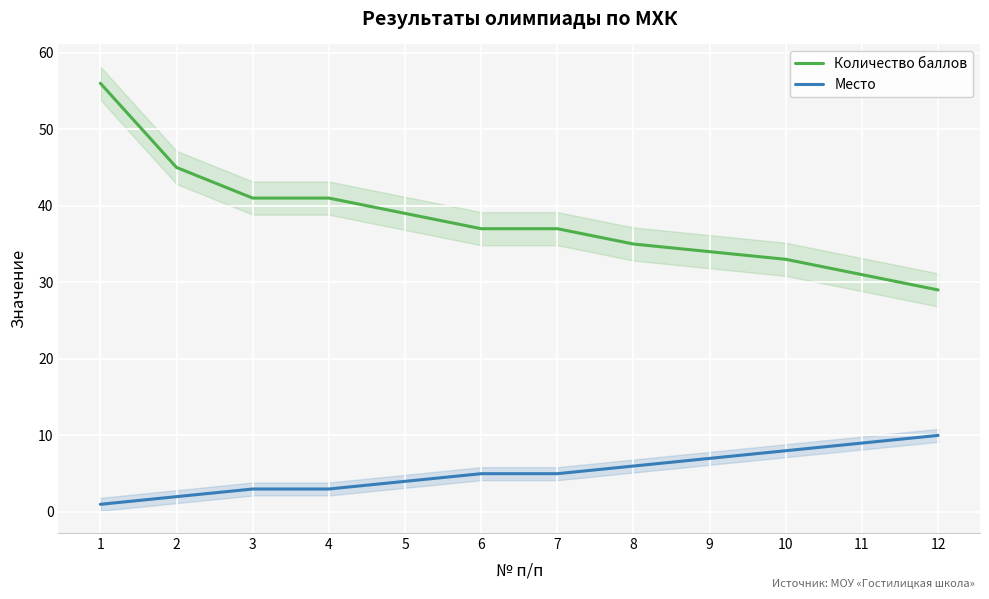

True or false: Место has a value of 5 at 6.

True